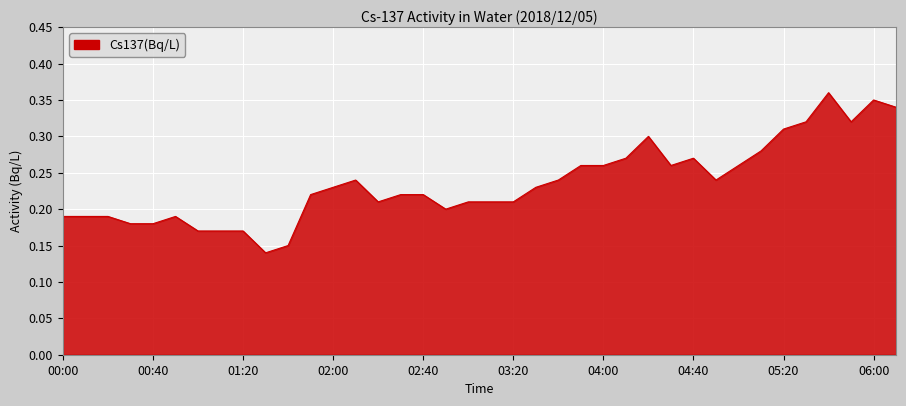

Does the chart have visible grid lines?

Yes